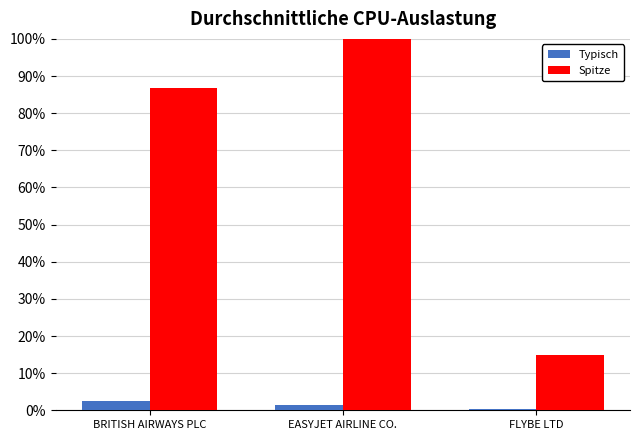

Reading right to left, transcribe all the data shown in this chart.

Typisch: 0.4	1.4	2.5
Spitze: 14.9	100.0	86.9